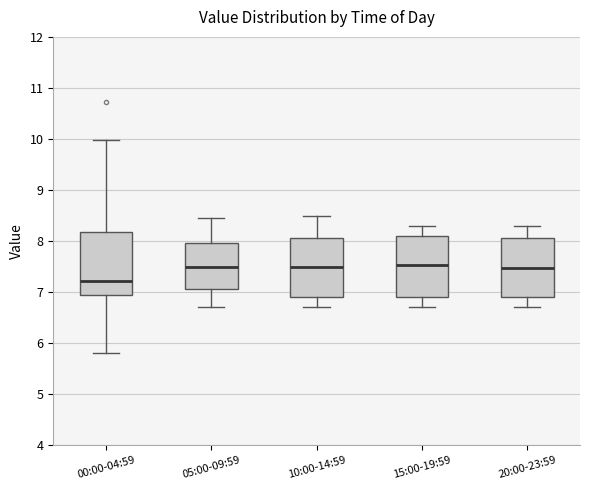

Where does the upper whisker of the box for 20:00-23:59 end on the y-axis? The values are not printed on the chart, so give them approximately, as read against the axis.

8.3